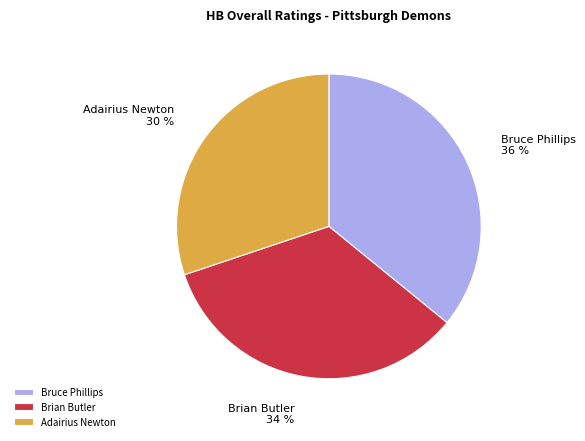

To the nearest percent, what is the difference between the Adairius Newton and Brian Butler slice percentages?

4%